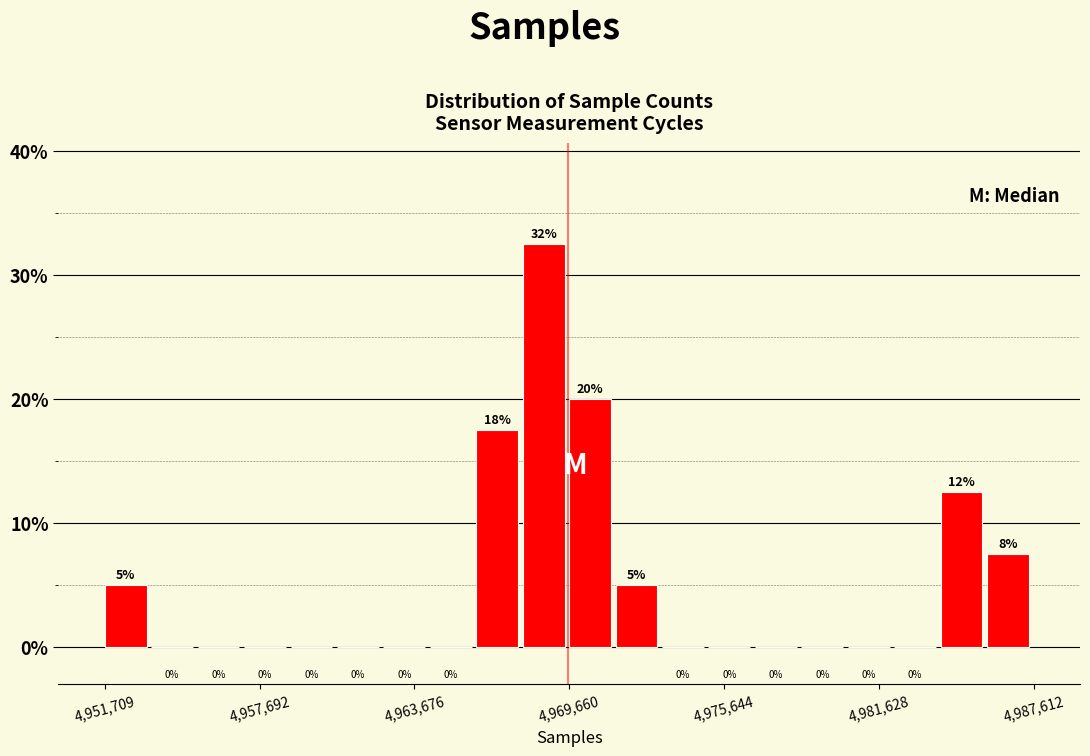

Around what value on the x-axis is the tallest bar? Give the approximate position of its centre, as read against the axis.

4969000